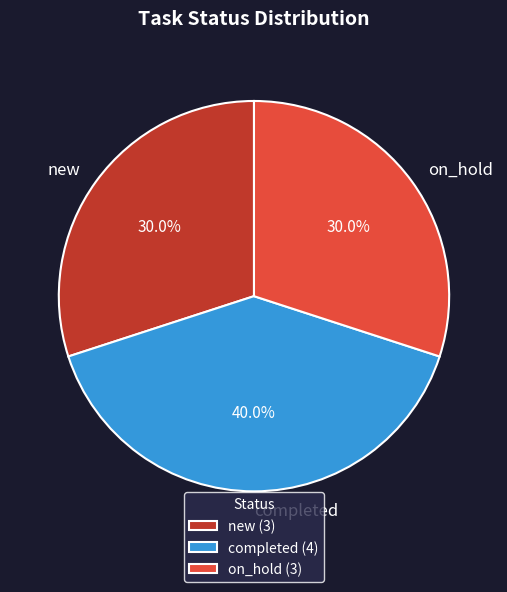

To the nearest percent, what is the difference between the largest and smallest slice percentages?

10%